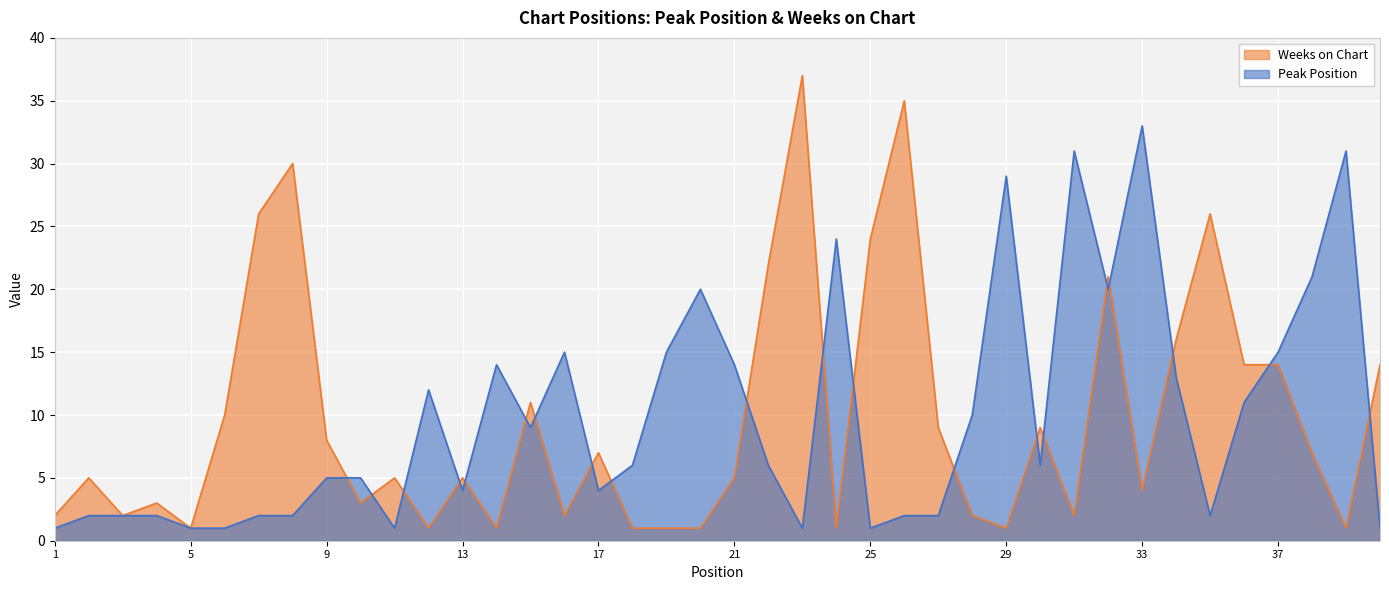

Between which two adjacent categories do Weeks on Chart and Peak Position first intersect?

9 and 10